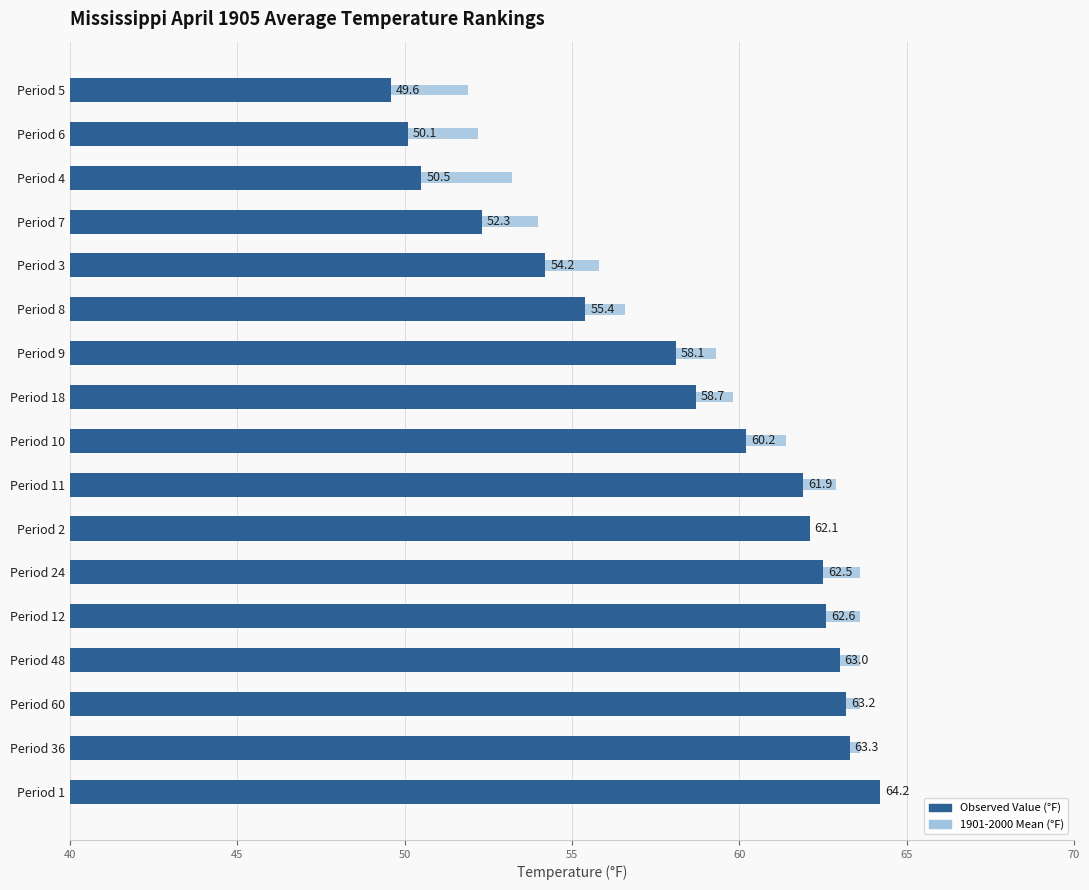

What is the difference between the maximum and second lowest values in the 1901-2000 Mean series?

11.4